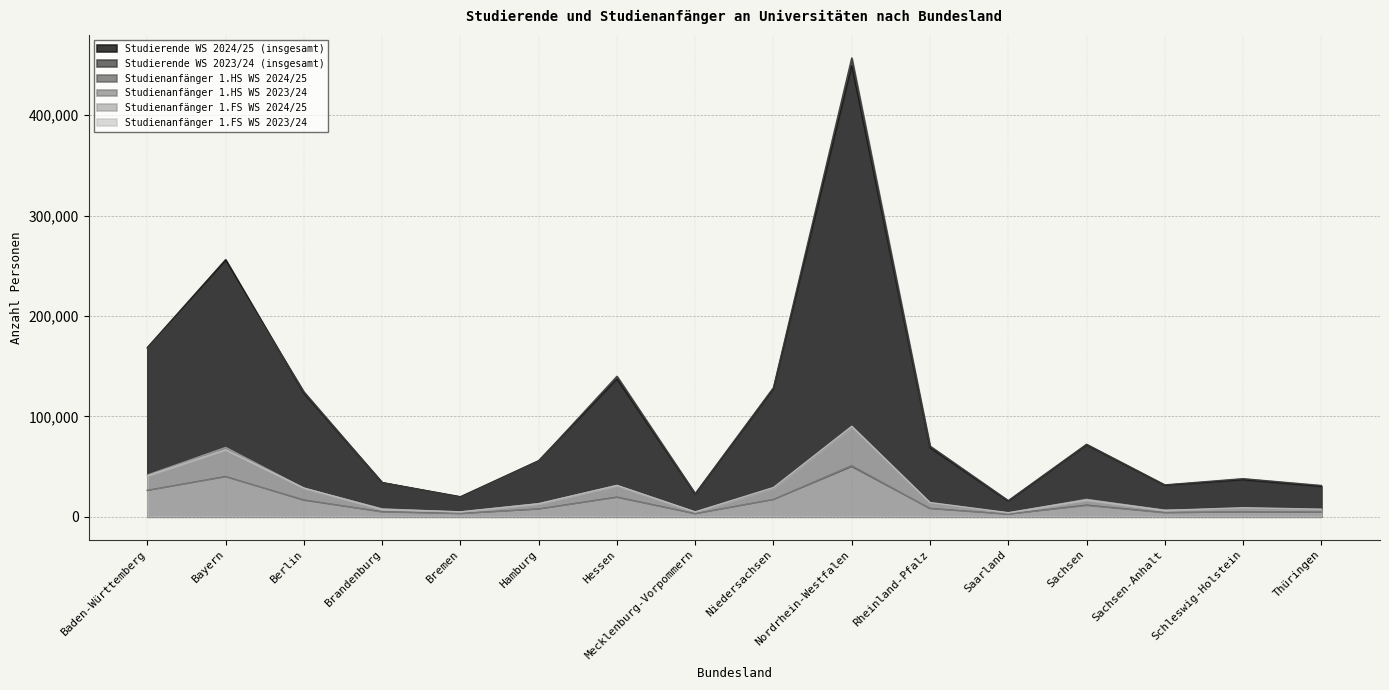

True or false: Studierende WS 2023/24 (insgesamt) and Studienanfänger 1.HS WS 2024/25 cross at least once.

False